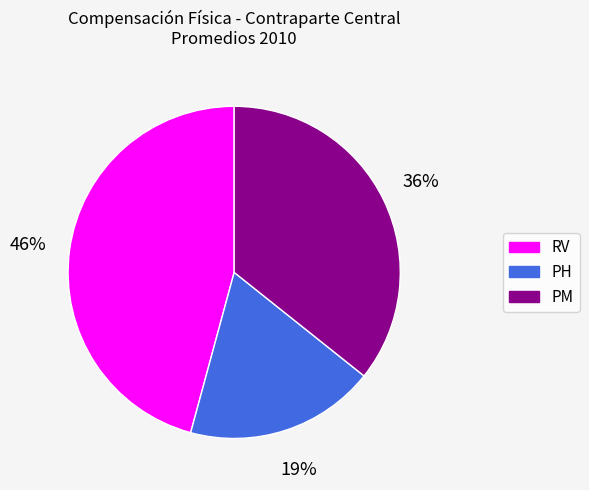

Between PH and PM, which is larger?

PM